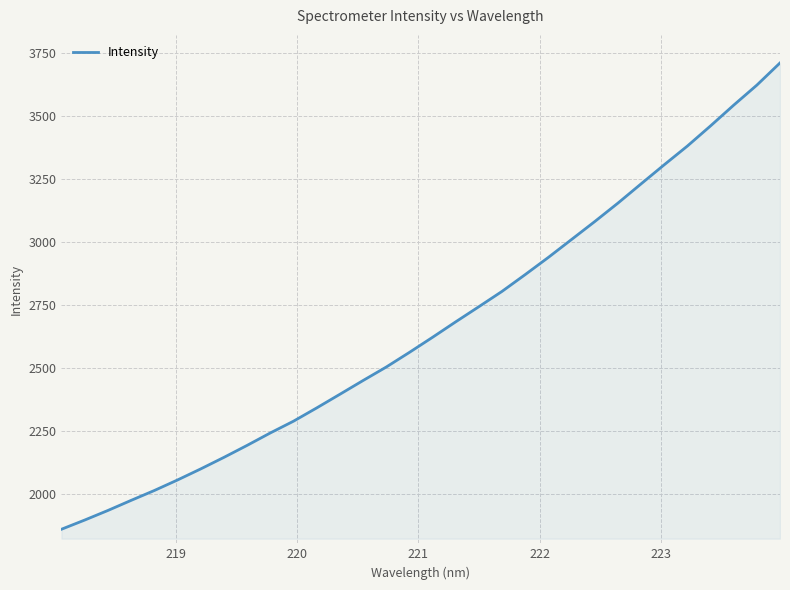

What is the greatest value displayed?

3711.5